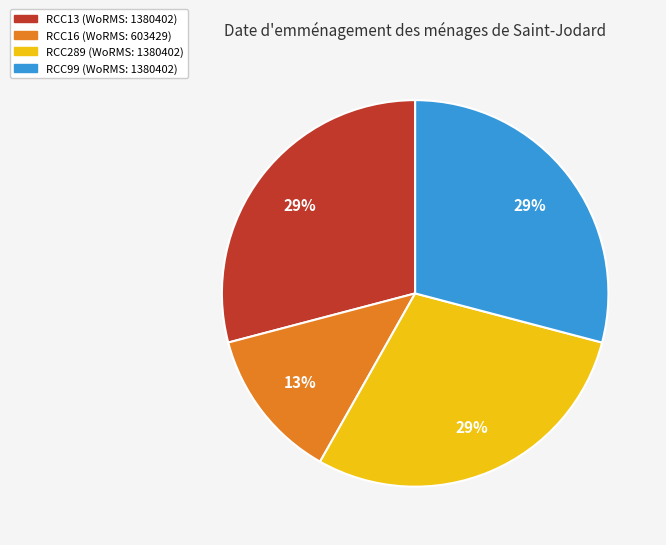

Which slice is the smallest?

RCC16